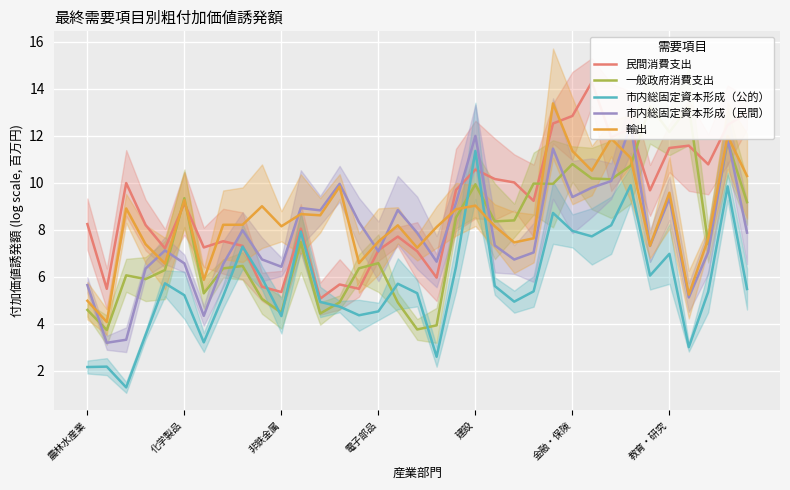

List the series in order of their peak value, highest first.

民間消費支出, 輸出, 一般政府消費支出, 市内総固定資本形成（民間）, 市内総固定資本形成（公的）